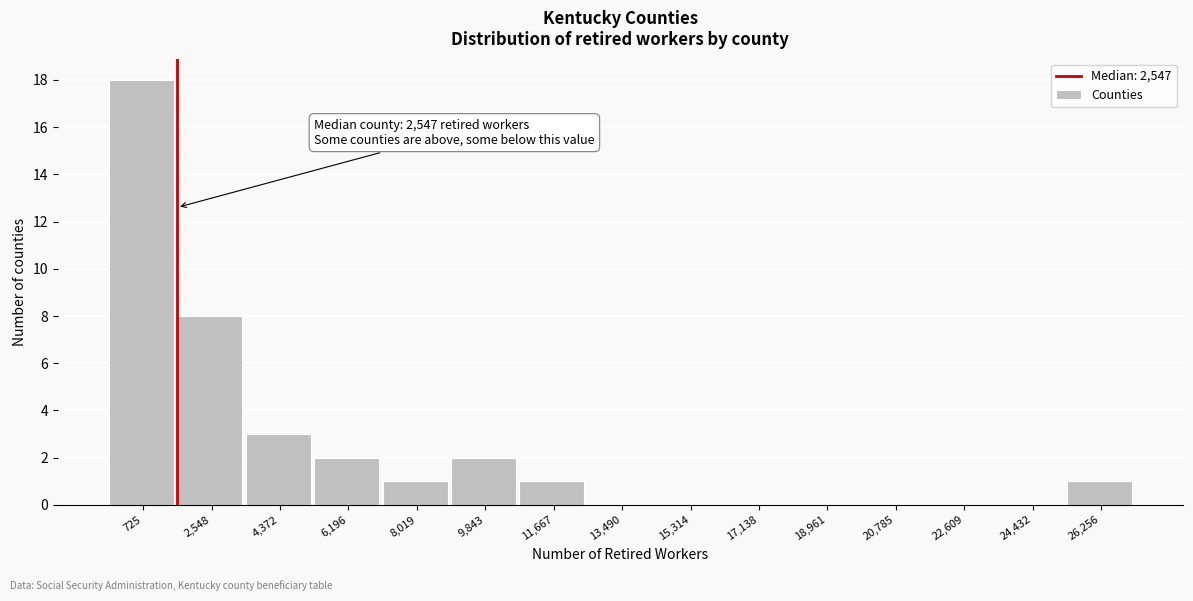

Reading right to left, extract all data points from this chart.

26,256=1	24,432=0	22,609=0	20,785=0	18,961=0	17,138=0	15,314=0	13,490=0	11,667=1	9,843=2	8,019=1	6,196=2	4,372=3	2,548=8	725=18